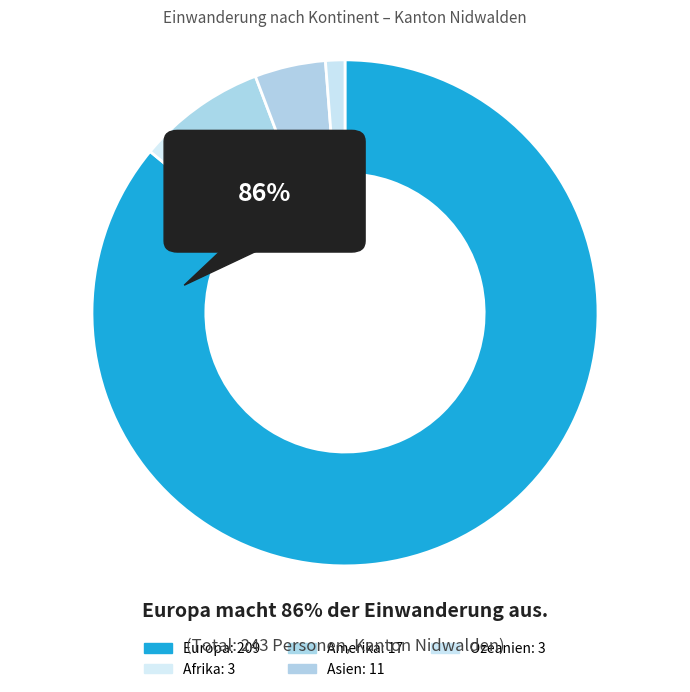

Is it true that Afrika is 1% of the pie?

True